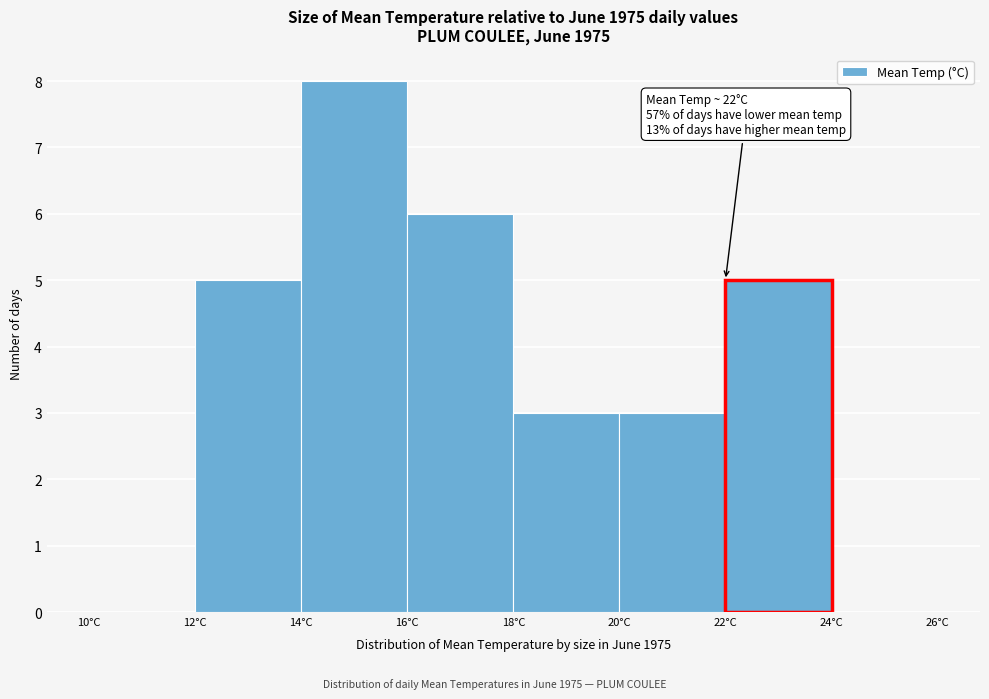

Which range on the x-axis has the tallest bar?

14 to 16